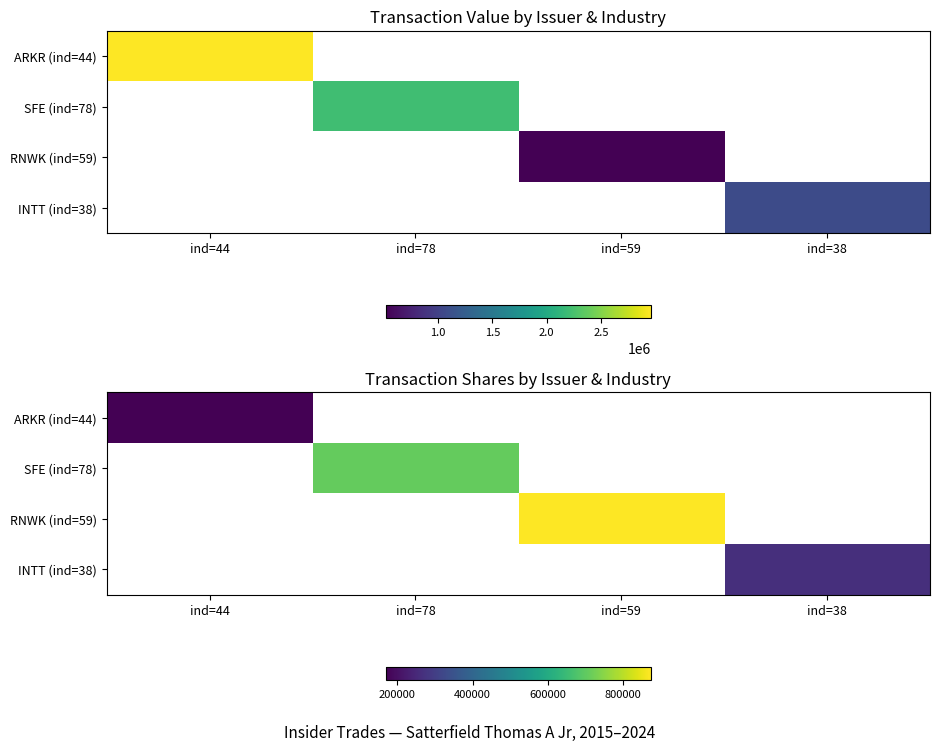

How many values in RNWK (ind=59) are above zero?

1